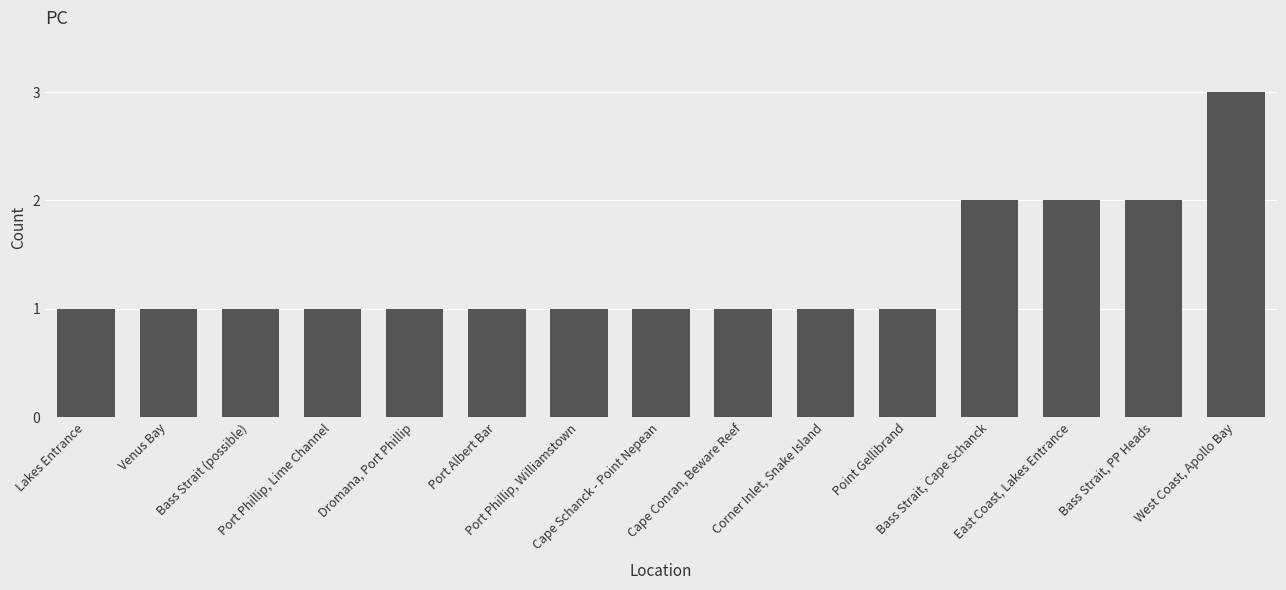

What is the greatest value displayed?

3